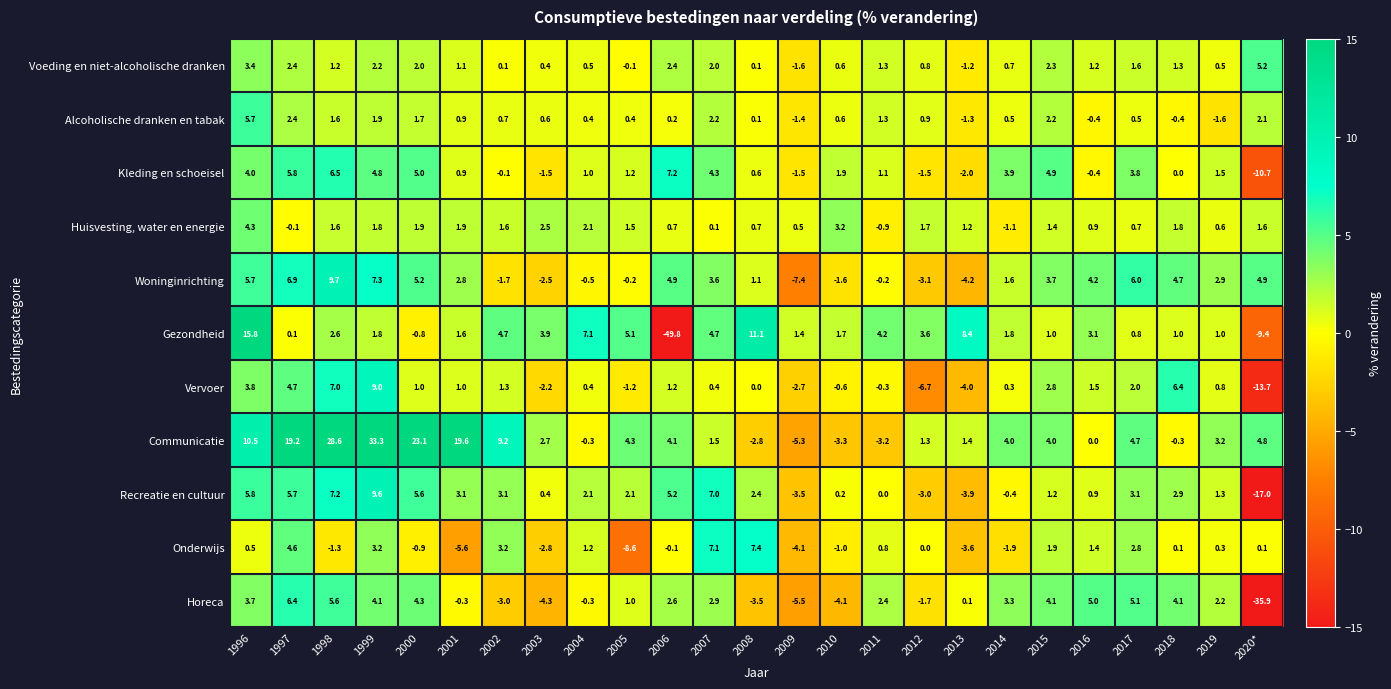

Count the number of data series in this chart.

11